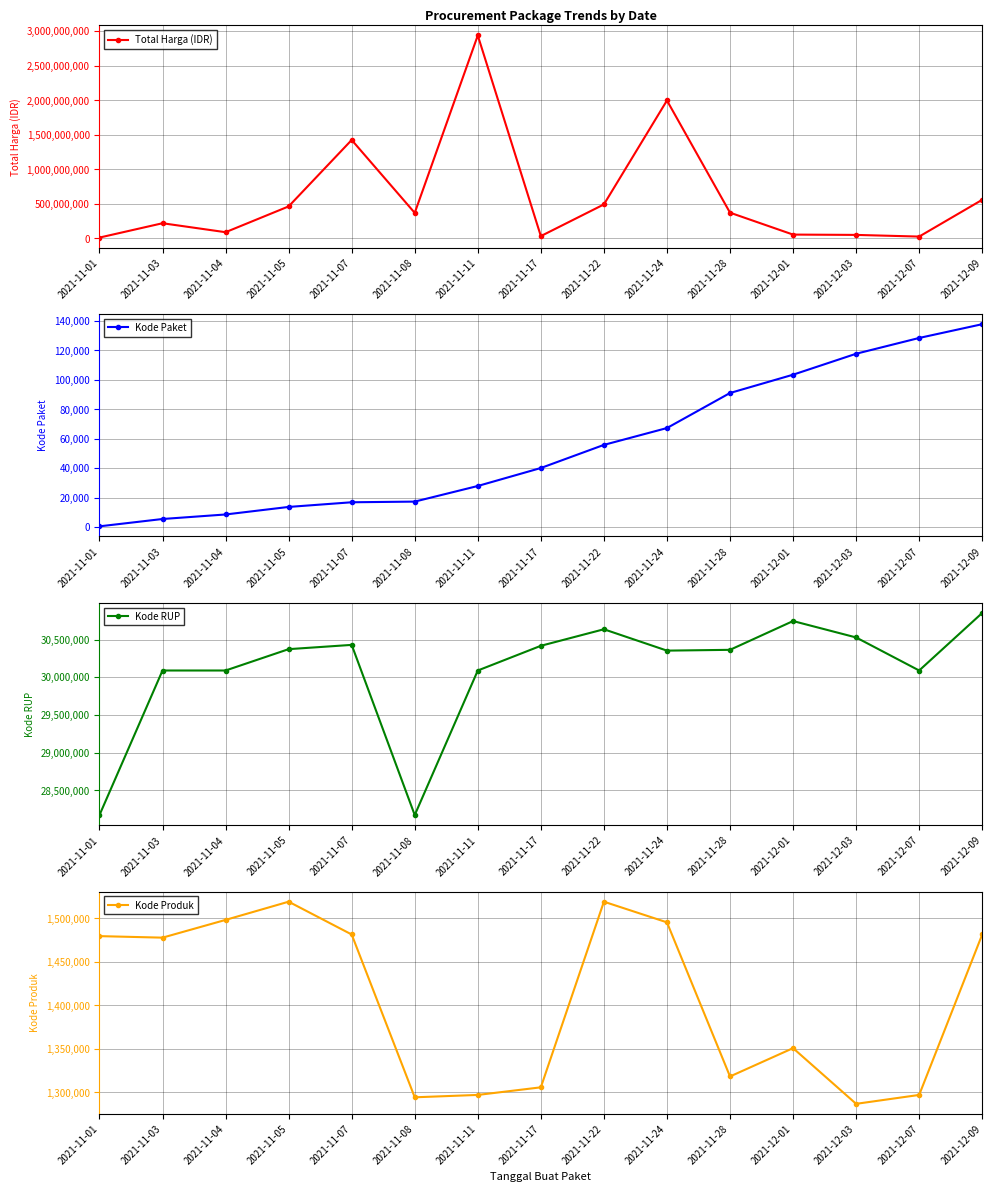

Which has a higher value, 2021-11-05 or 2021-11-03?

2021-11-05